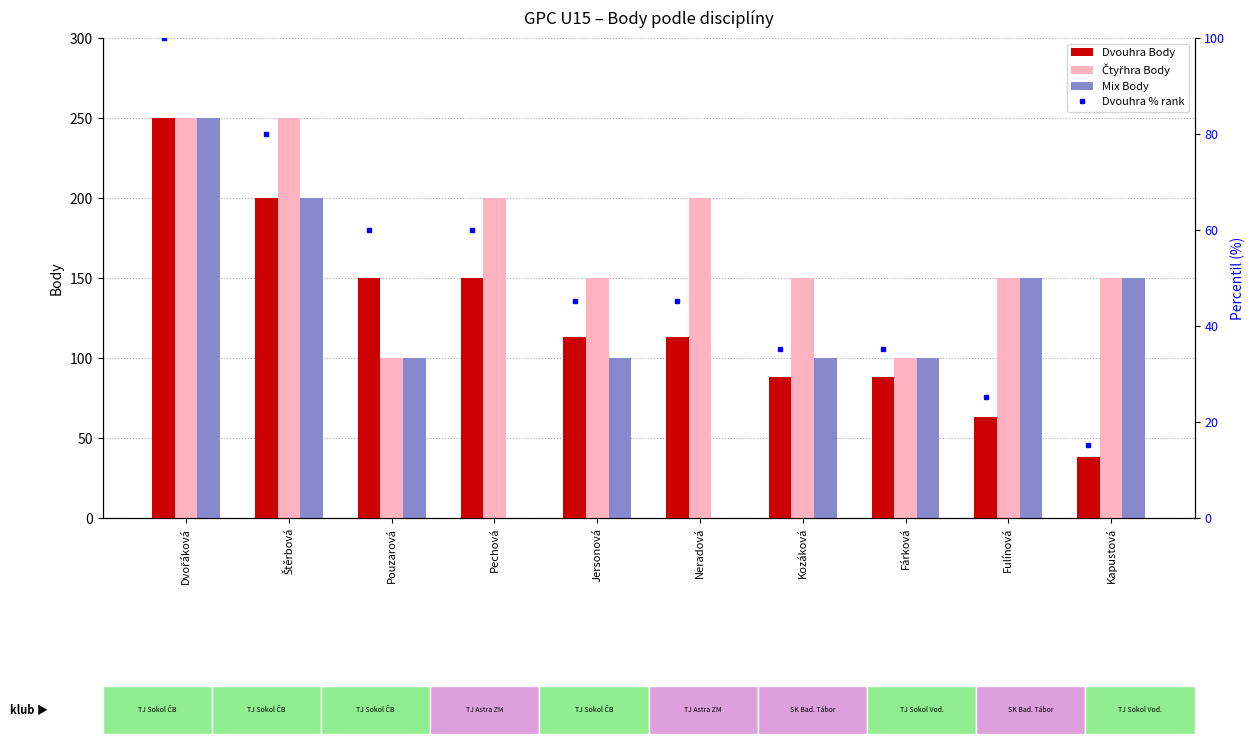

List the series in order of their peak value, lowest first.

Dvouhra % rank, Dvouhra Body, Čtyřhra Body, Mix Body